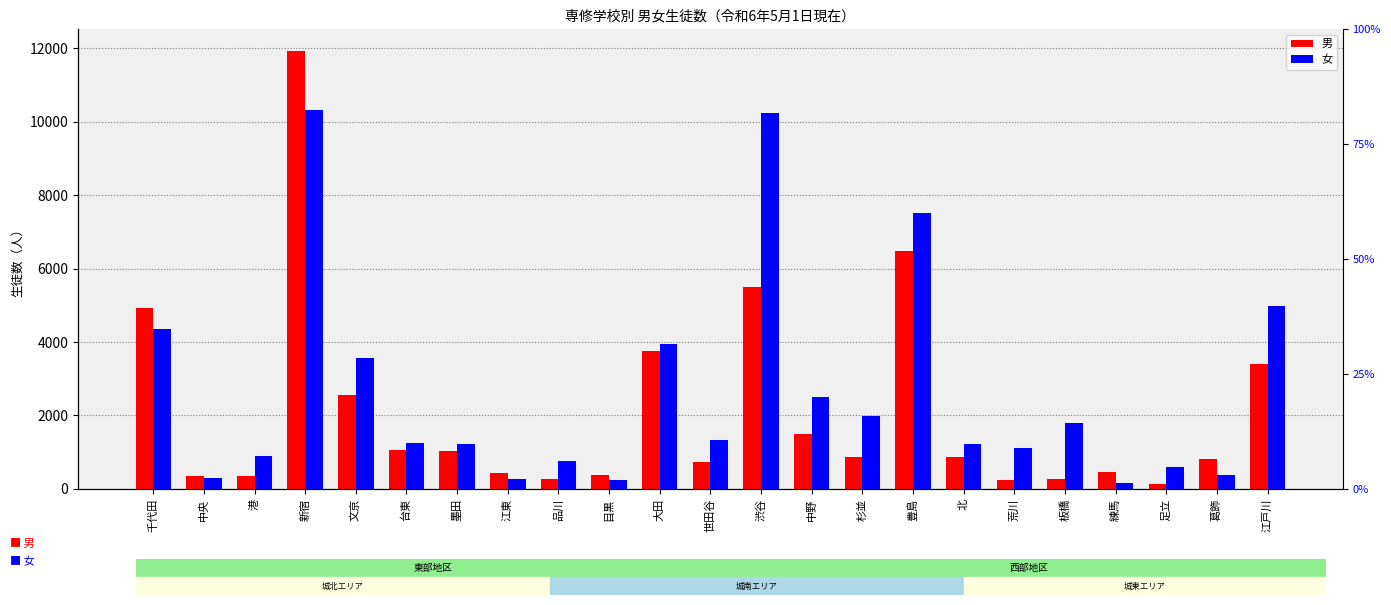

Does the chart contain any negative values?

No